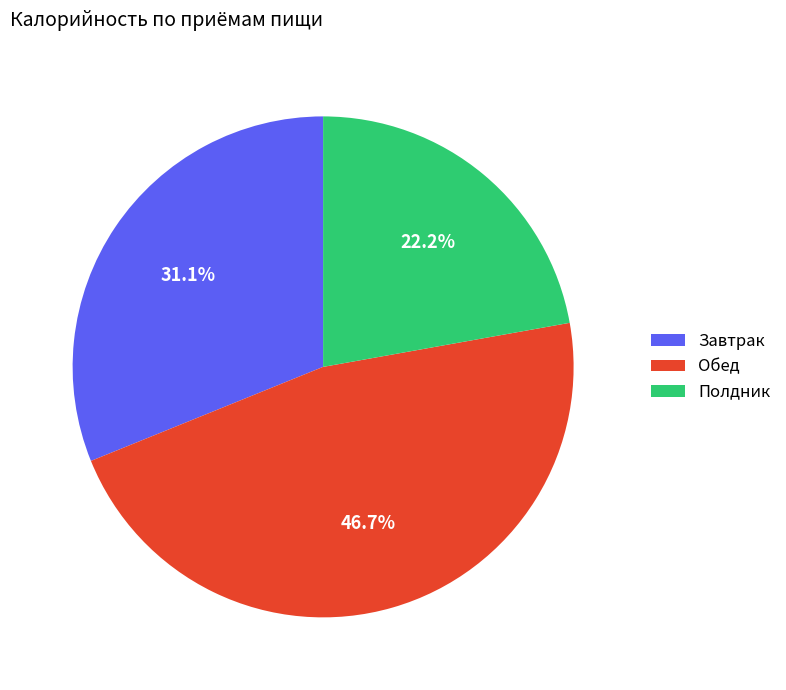

Approximately how many times larger is the value at Обед compared to Полдник?

2.1